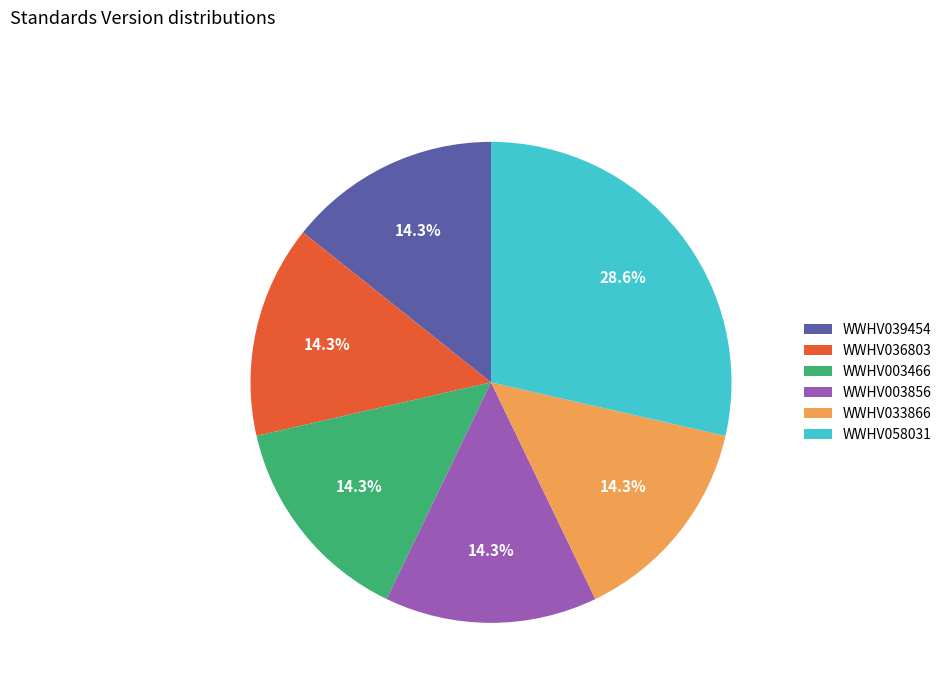

Does WWHV036803 account for over 50% of the chart?

No